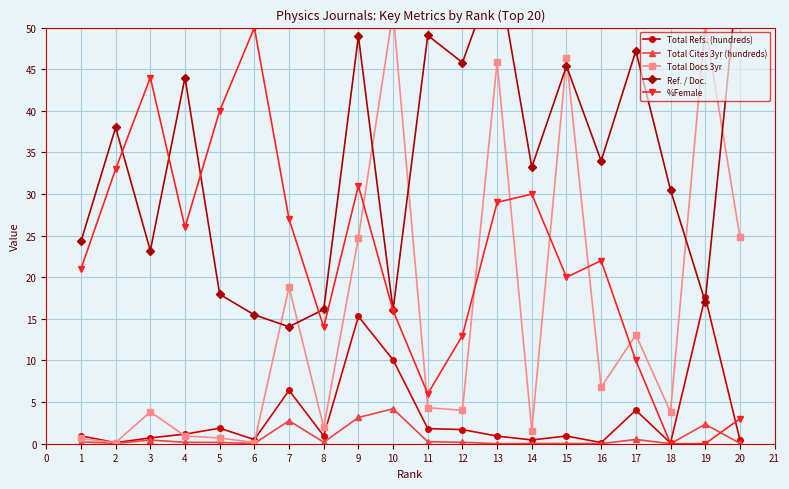

Which category has the highest value in the %Female series?

6